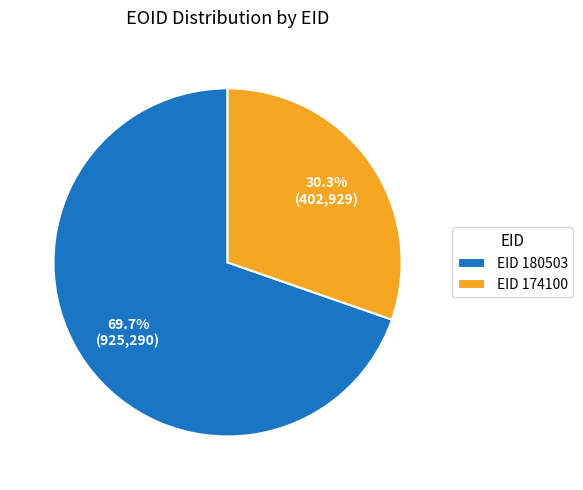

Which slice represents more than half of the pie?

EID 180503